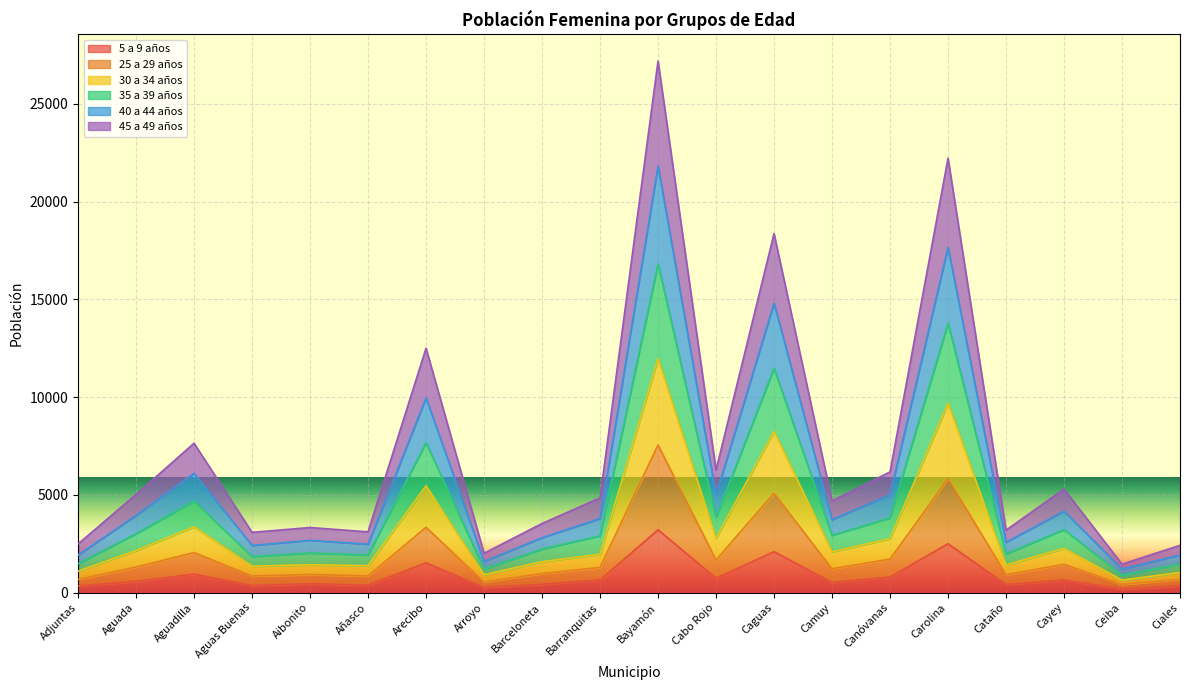

What are all the series names shown in the legend?

5 a 9 años, 25 a 29 años, 30 a 34 años, 35 a 39 años, 40 a 44 años, 45 a 49 años